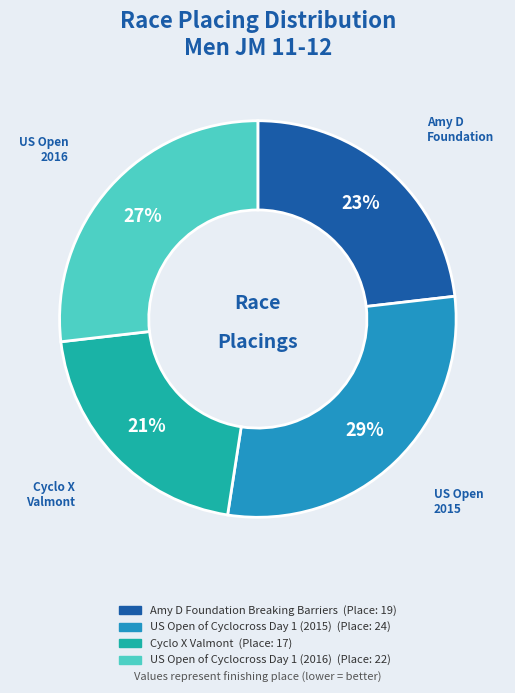

Does any single category account for the majority?

No